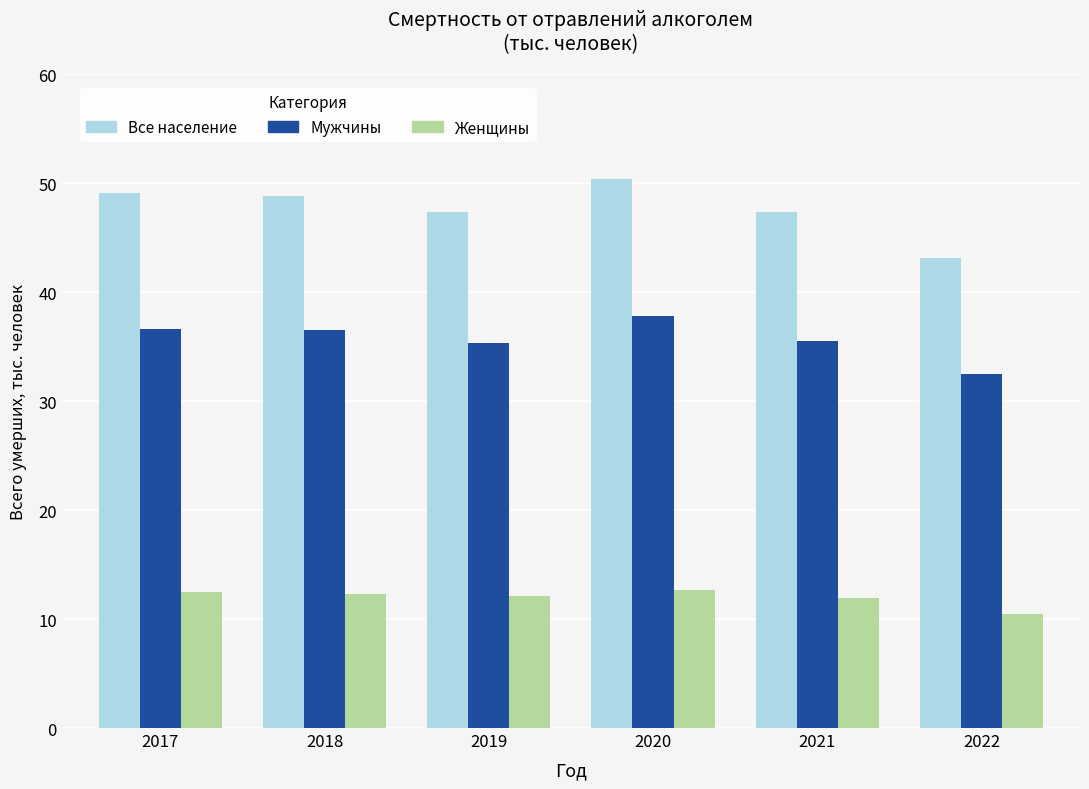

Which series has the largest range (max minus min)?

Все население